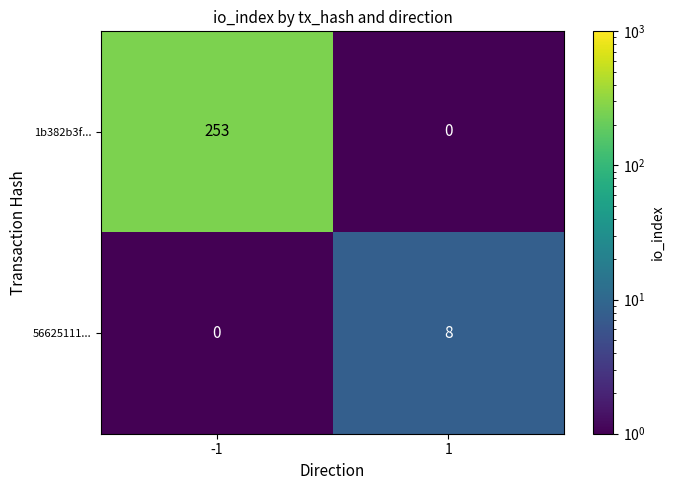

The value of 56625111... at 1 is 12. True or false?

False